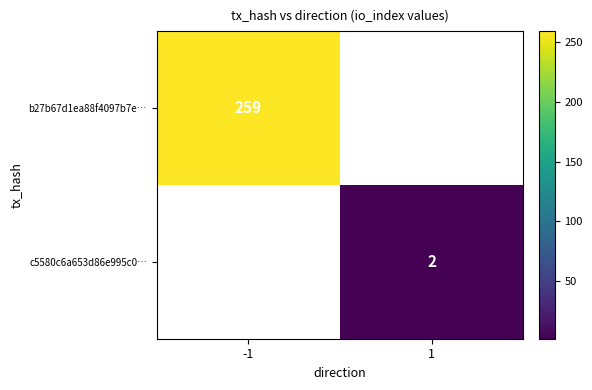

Is it true that c5580c6a653d86e995c0… equals 4 at 1?

False